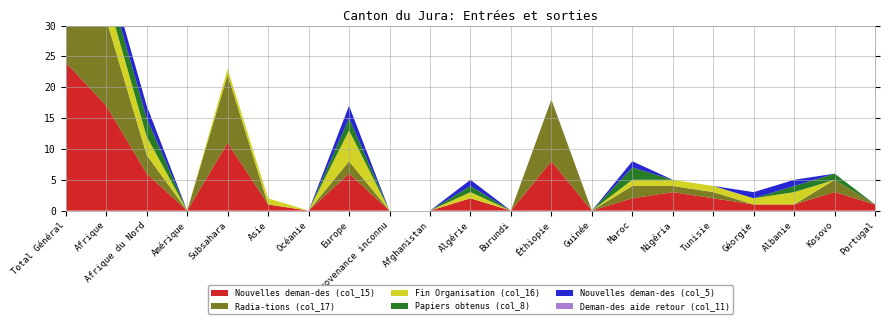

Reading left to right, list all the values displayed in this chart.

Nouvelles deman-des (col_15): 24	17	6	0	11	1	0	6	0	0	2	0	8	0	2	3	2	1	1	3	1
Nouvelles deman-des (col_5): 4	2	2	0	0	0	0	2	0	0	1	0	0	0	1	0	0	1	1	0	0
Deman-des aide retour (col_11): 0	0	0	0	0	0	0	0	0	0	0	0	0	0	0	0	0	0	0	0	0
Radia-tions (col_17): 16	14	3	0	11	0	0	2	0	0	0	0	10	0	2	1	1	0	0	2	0
Fin Organisation (col_16): 10	4	3	0	1	1	0	5	0	0	1	0	0	0	1	1	1	1	2	0	0
Papiers obtenus (col_8): 5	3	3	0	0	0	0	2	0	0	1	0	0	0	2	0	0	0	1	1	0